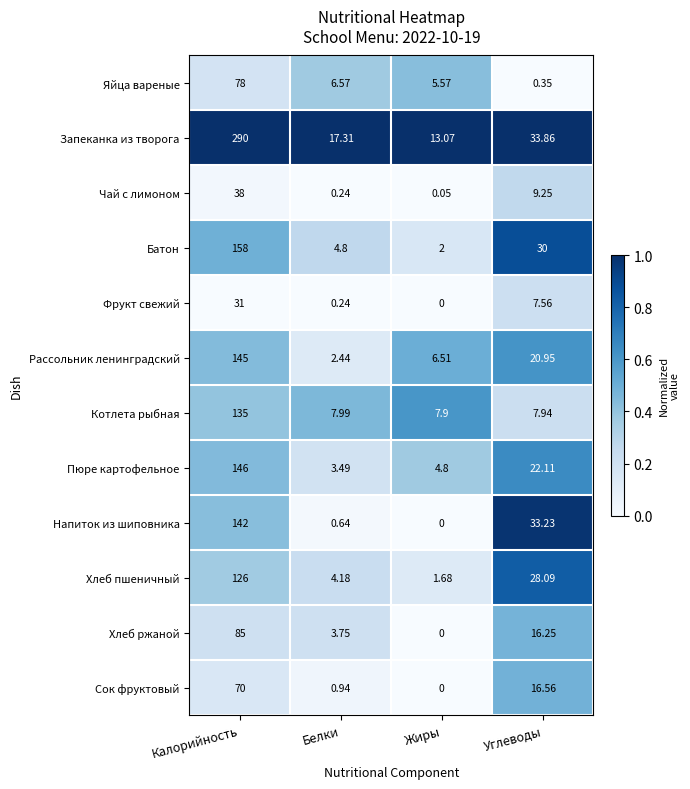

What is the total value across all series at Калорийность?

1444.0